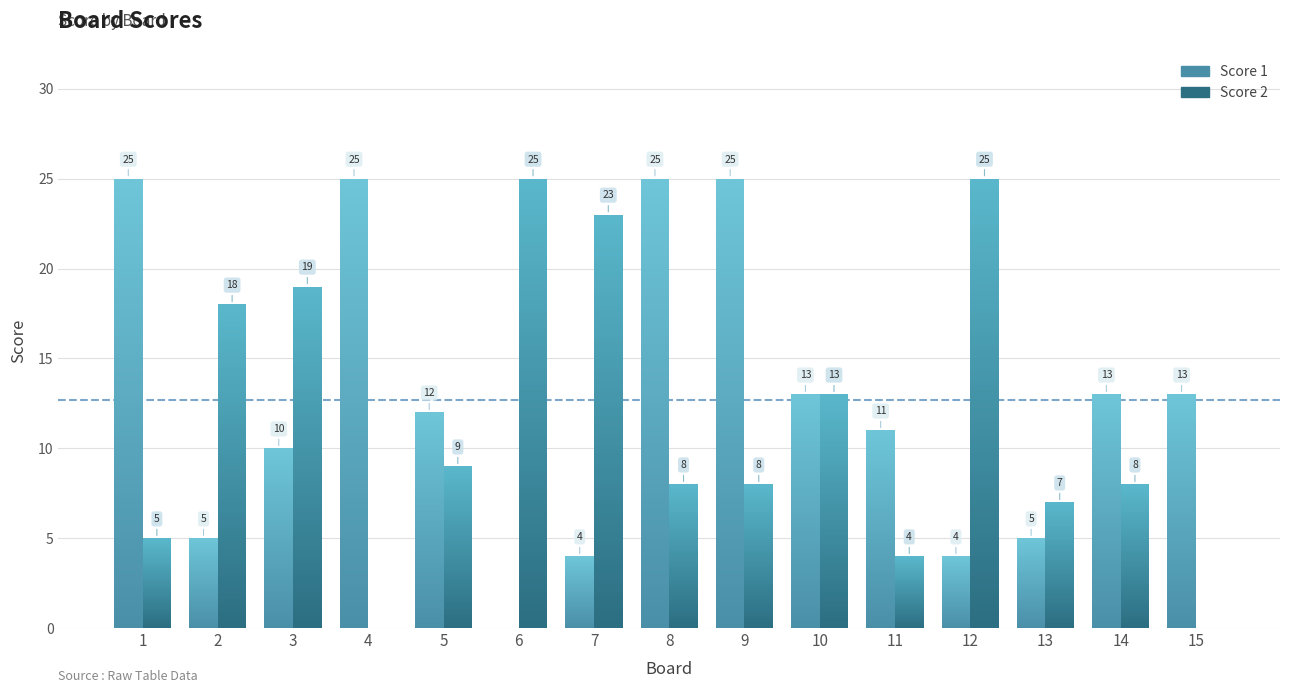

List the series in order of their peak value, highest first.

Score 1, Score 2